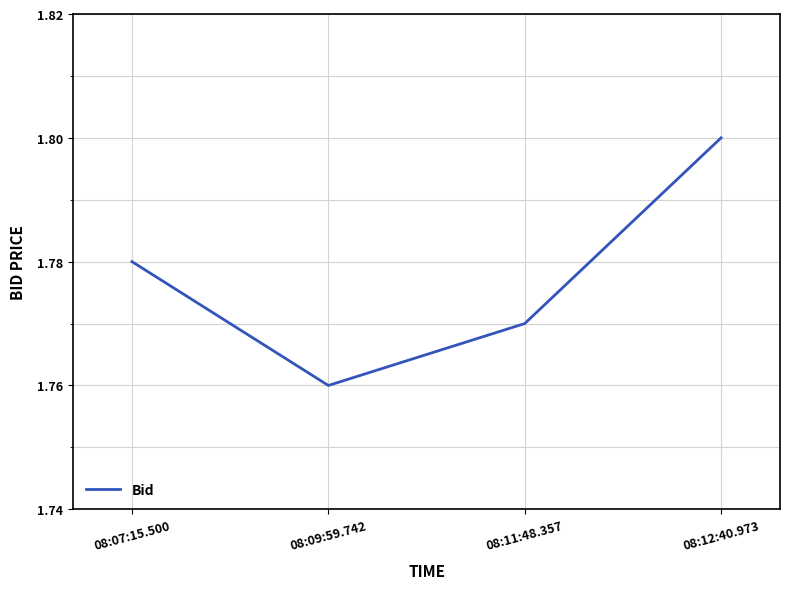

What position from the right is 08:12:40.973?

1